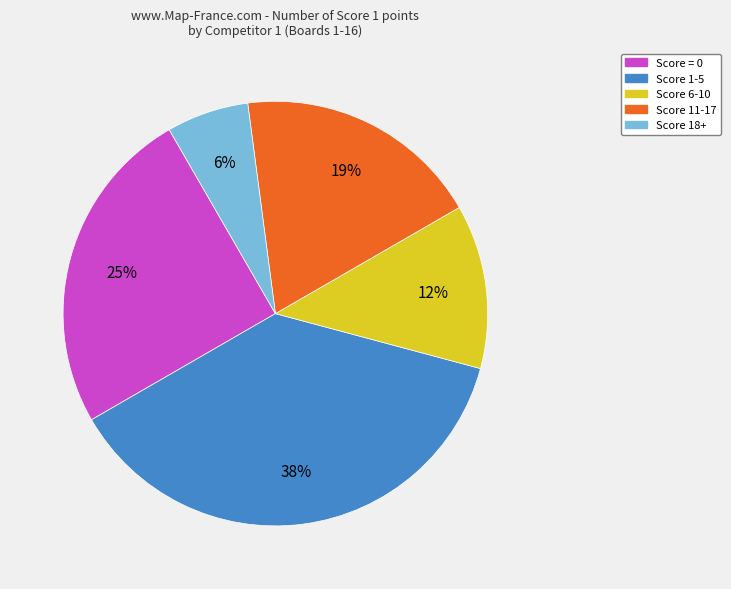

What is the ratio of the value at Score = 0 to the value at Score 1-5?

0.7